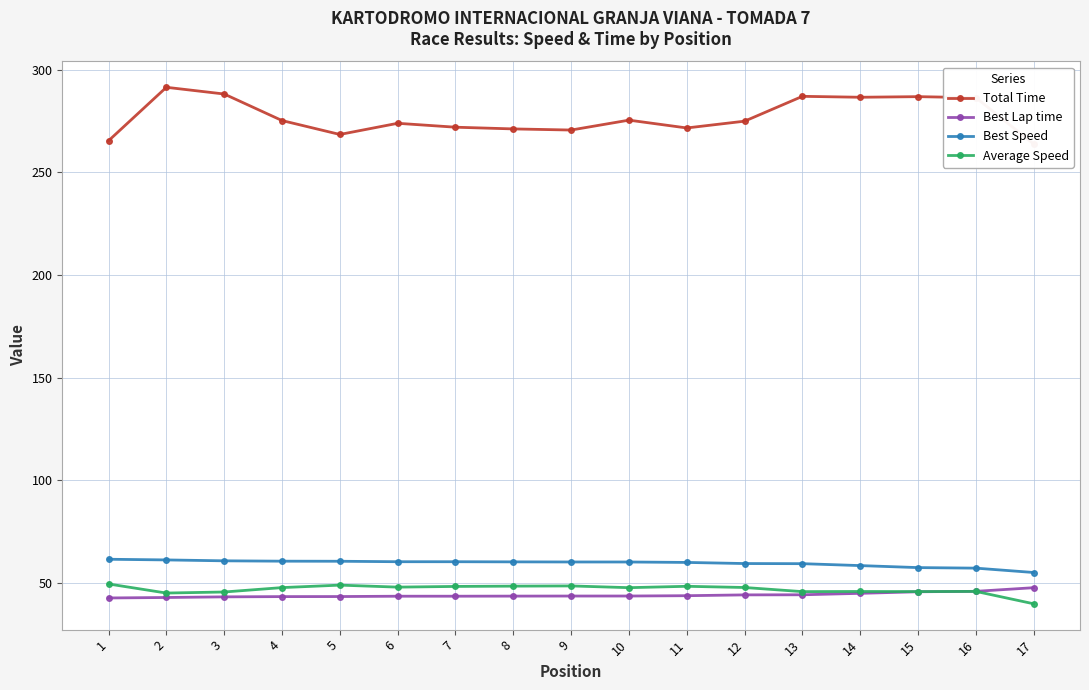

In Total Time, how many points are higher than both neighbors (excluding endpoints)?

5